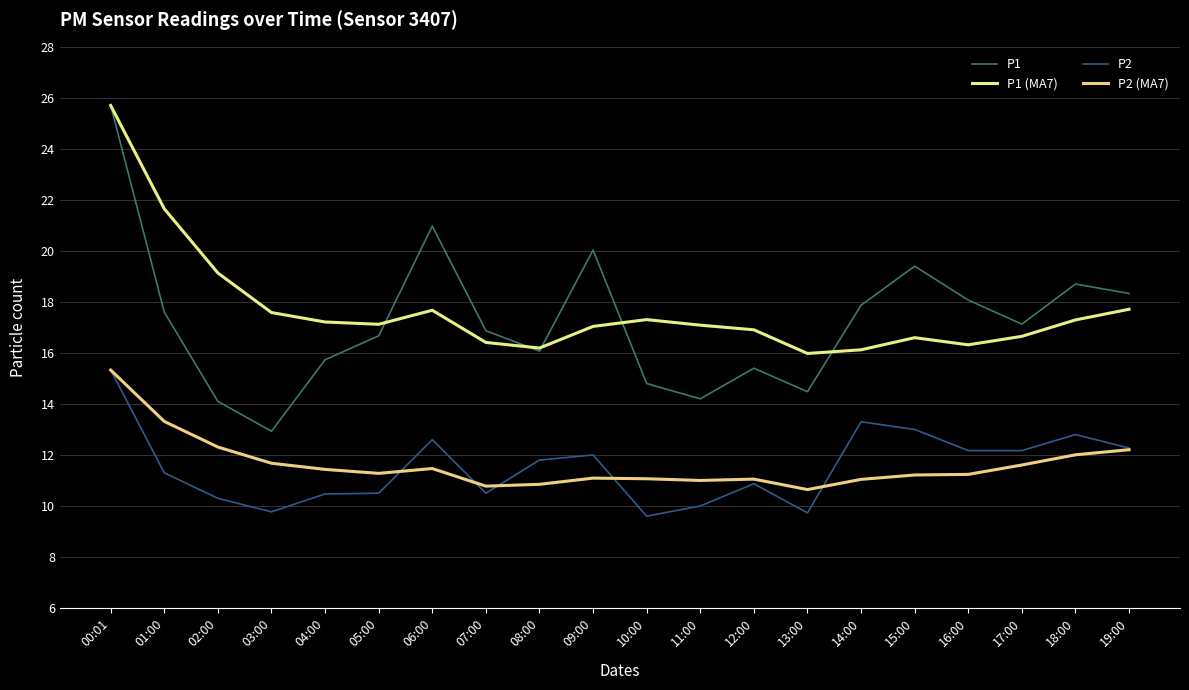

Is this an area chart (filled region under the line)?

No